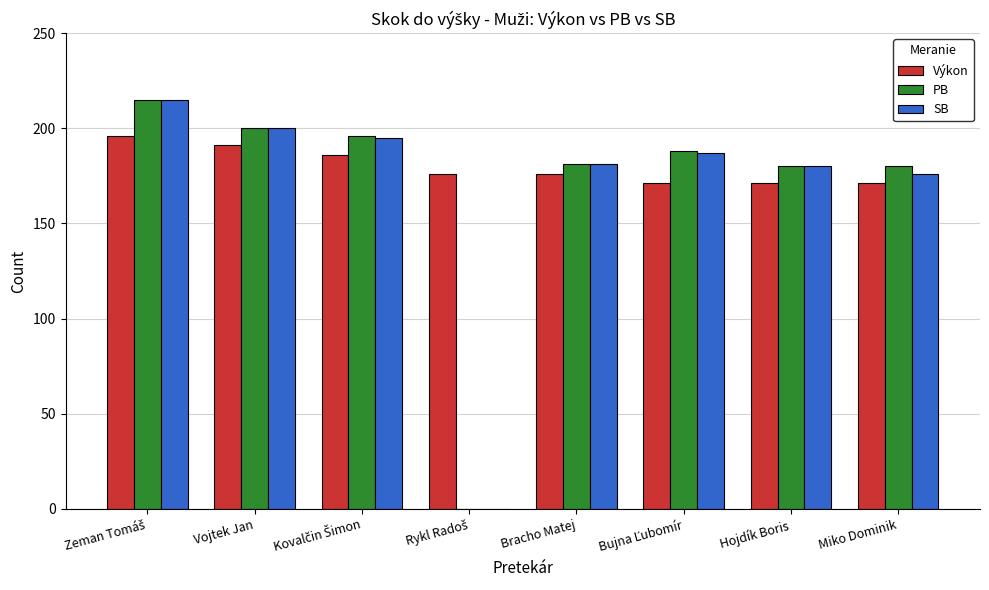

What is the maximum value shown in the chart?

215